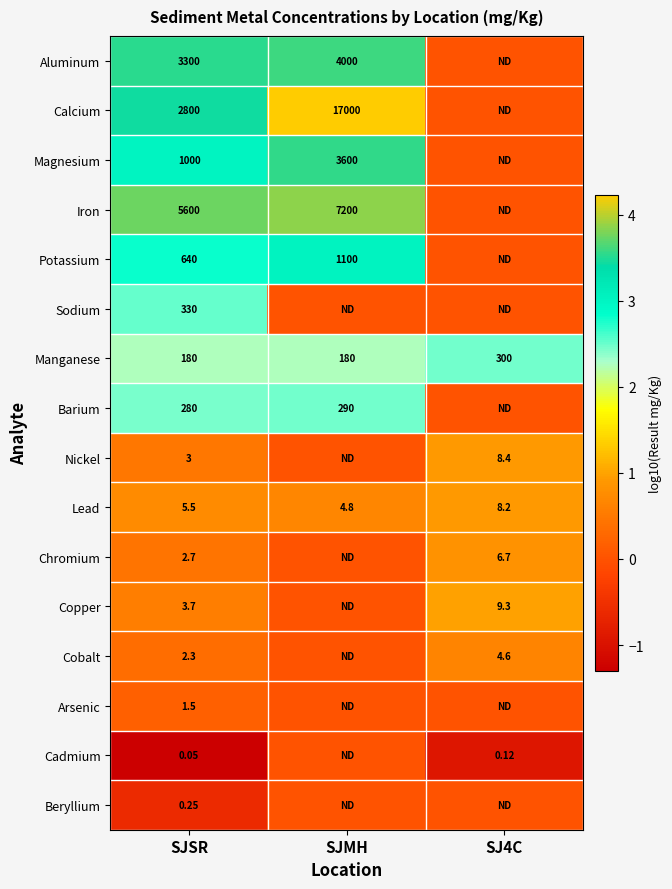

Is the value of Lead at SJMH greater than the value of Cobalt at SJ4C?

Yes